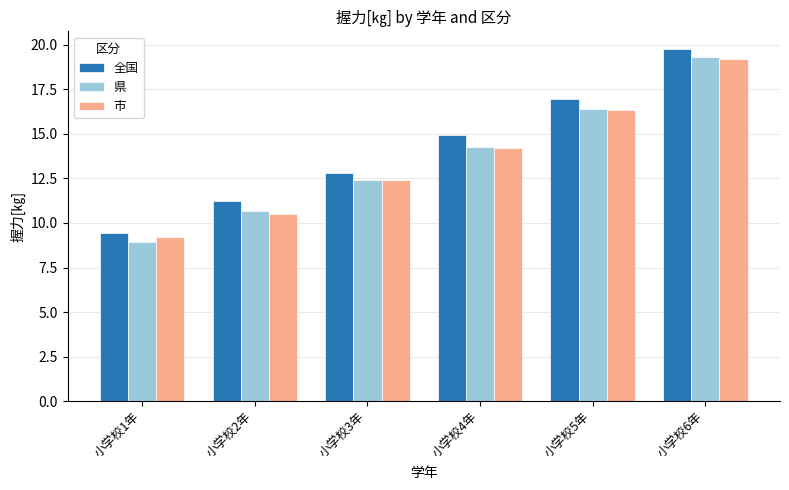

Is the value of 市 at 小学校1年 greater than the value of 県 at 小学校5年?

No